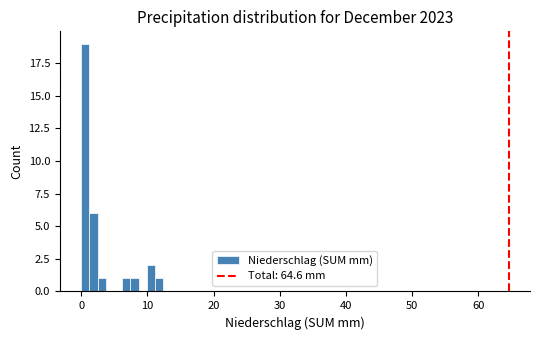

Read against the x-axis, roughly where is the centre of the tallest bar?

1